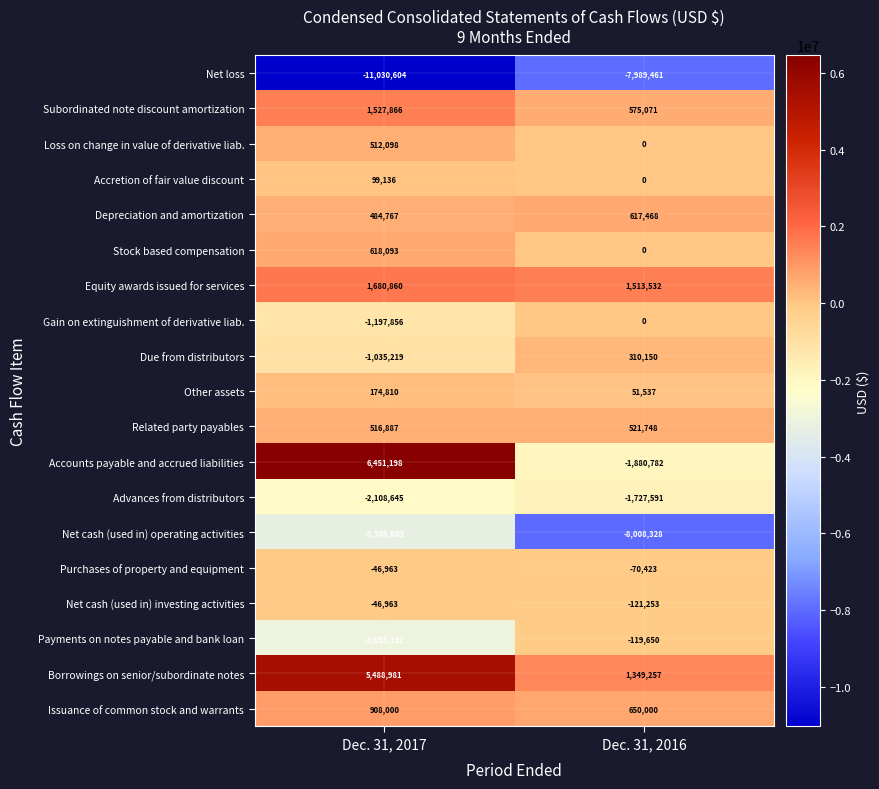

Which category has the highest value across all series?

Dec. 31, 2017